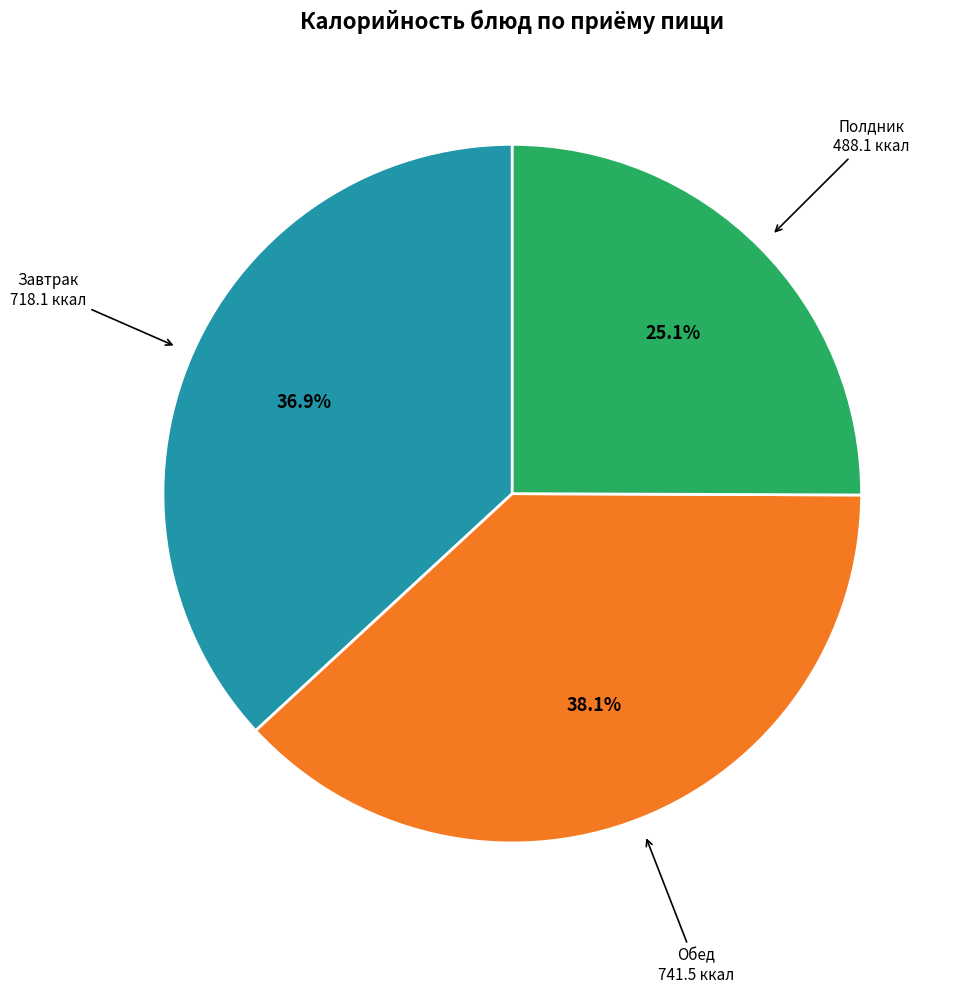

Is there any slice that represents more than half of the pie?

No